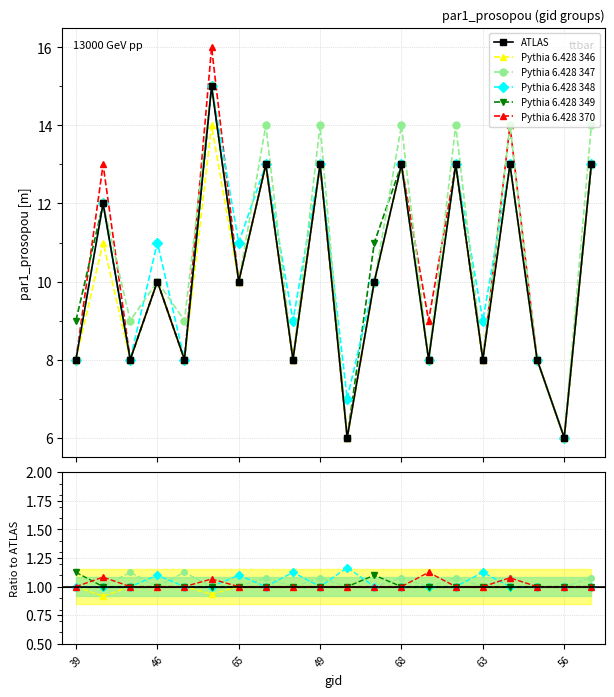

True or false: Pythia 6.428 346 and Pythia 6.428 347 intersect in this chart.

False